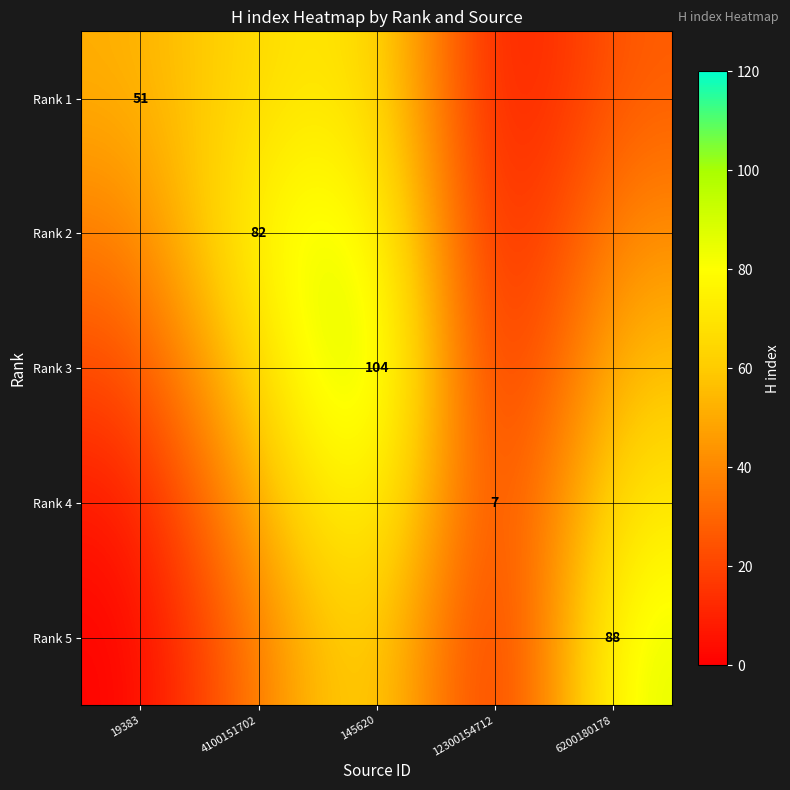

The Rank 3 series shows 72 at 145620. True or false?

False